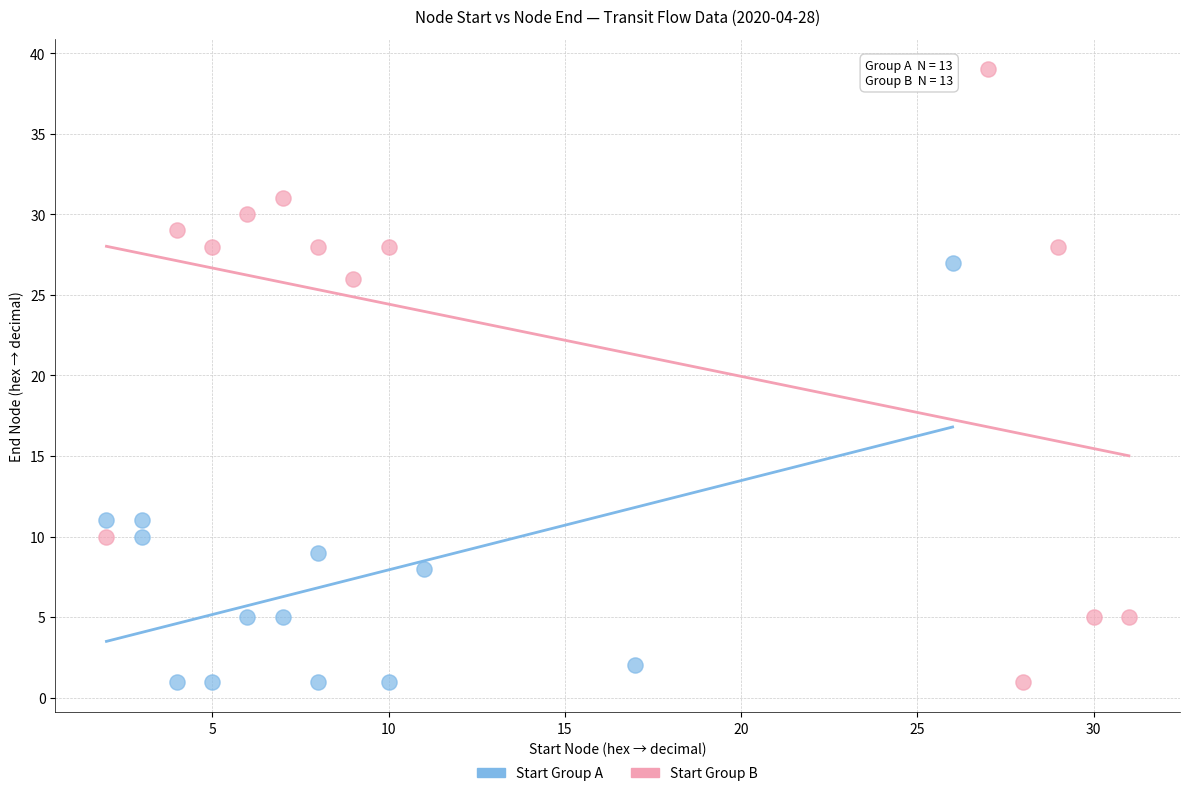

What are all the series names shown in the legend?

Start Group A, Start Group B